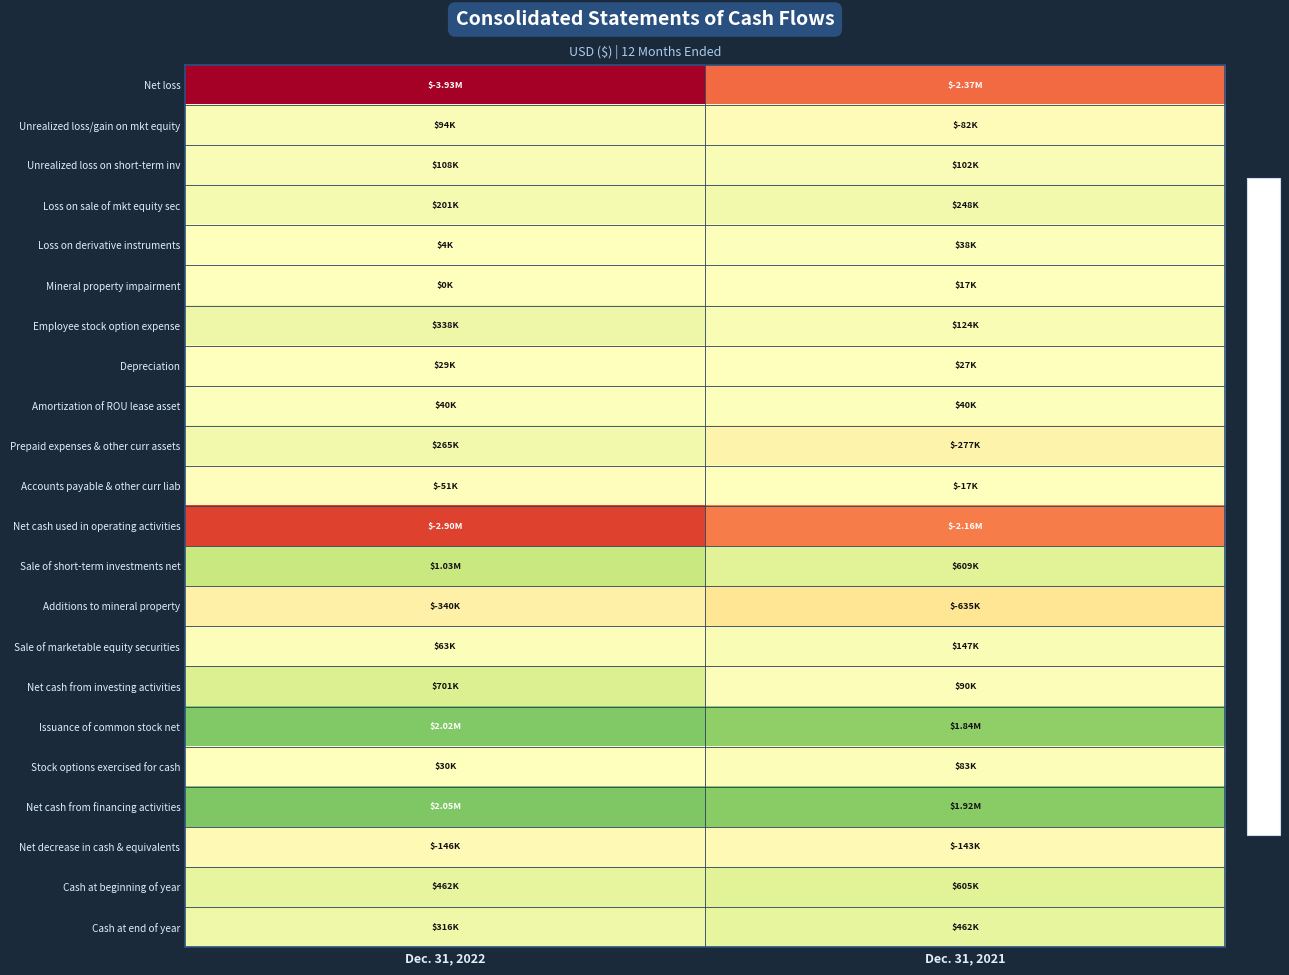

Which has a higher value, Dec. 31, 2021 or Dec. 31, 2022?

Dec. 31, 2021